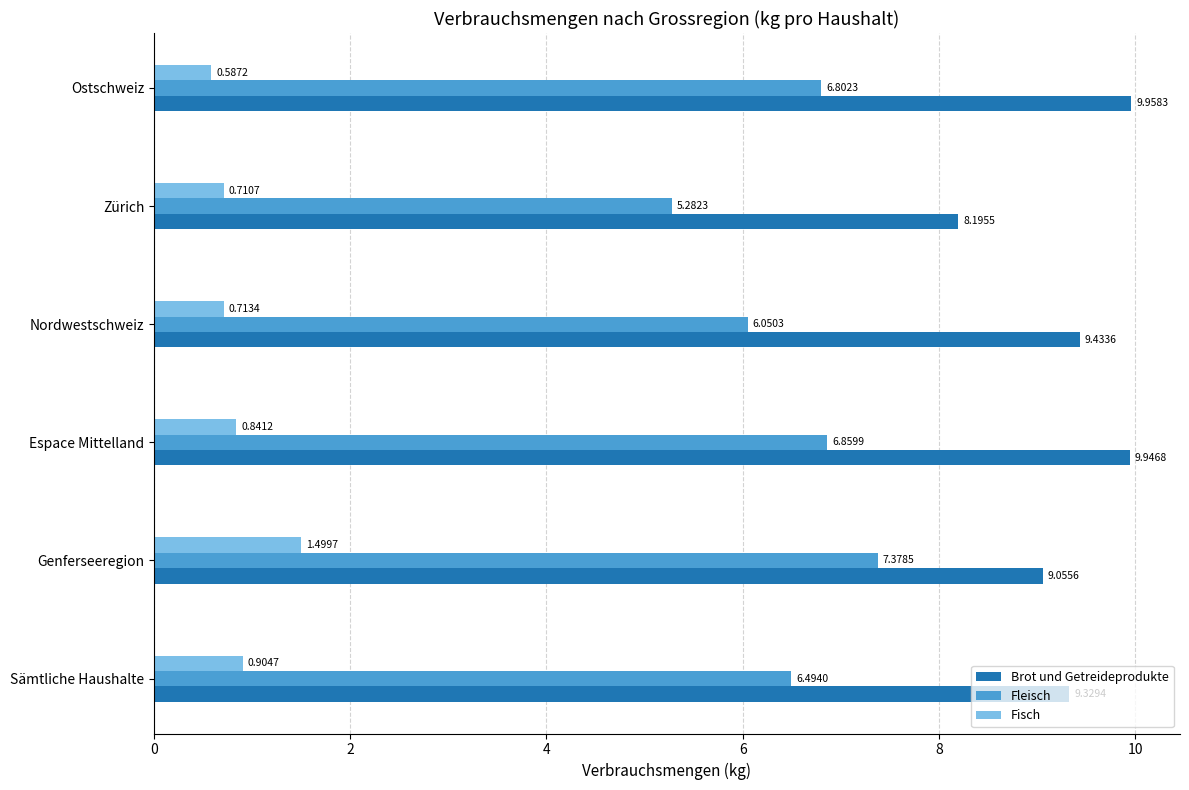

What is the sum of all Brot und Getreideprodukte values?

55.9